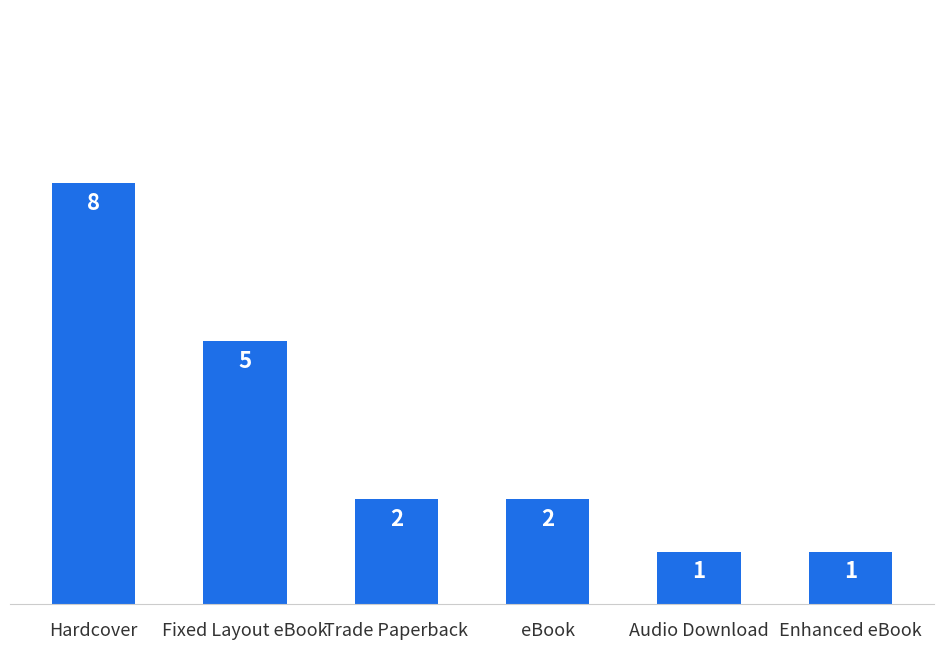

The value at Trade Paperback is 3. True or false?

False